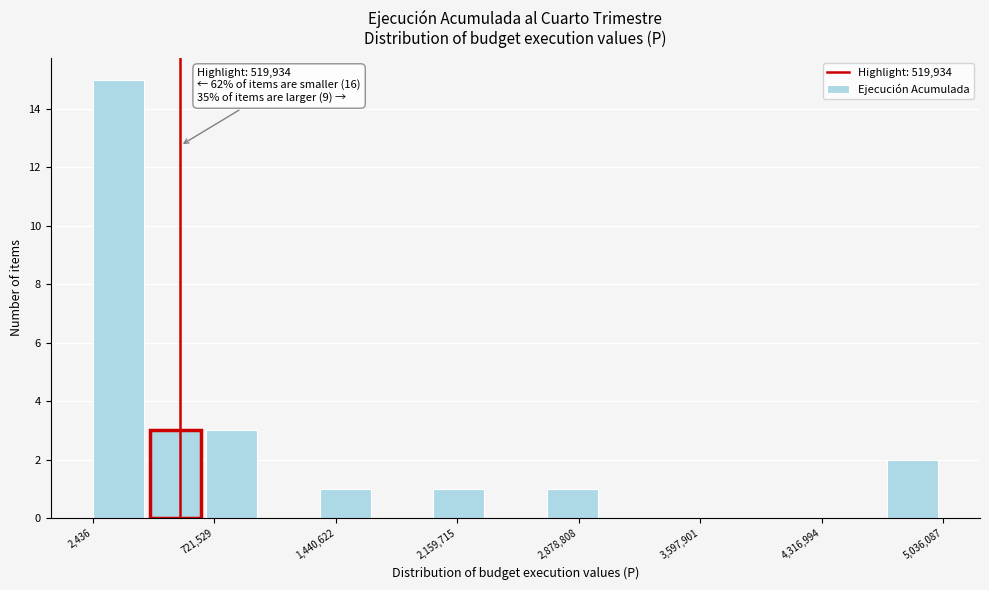

Around what value on the x-axis is the tallest bar? Give the approximate position of its centre, as read against the axis.

200000